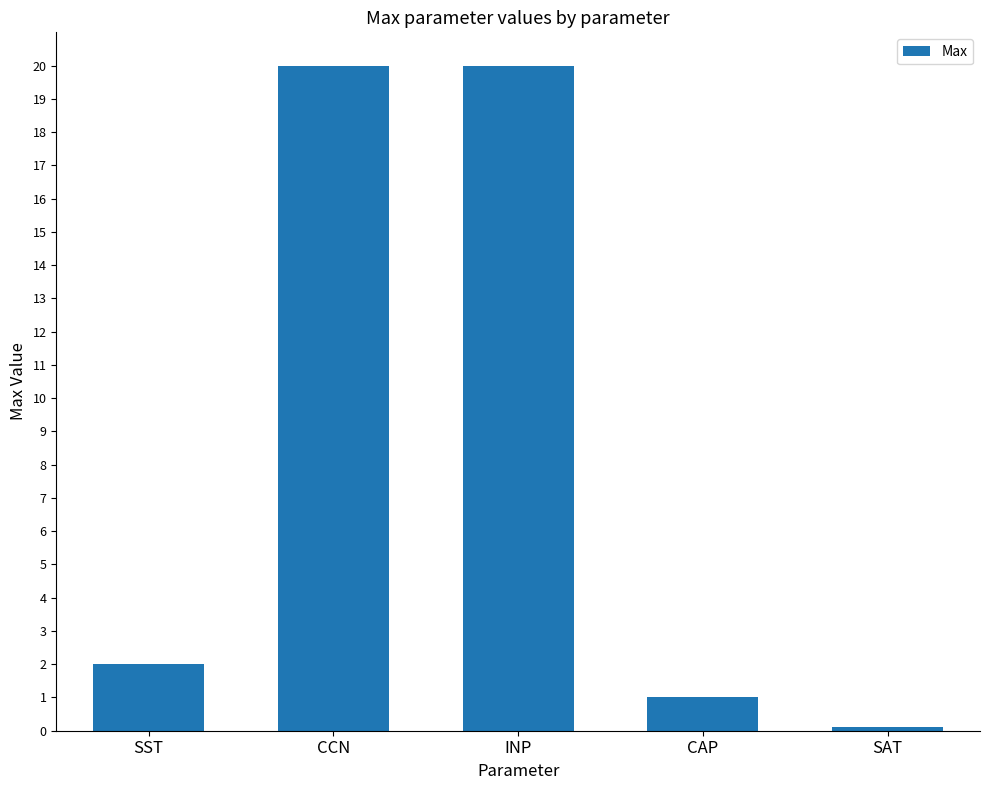

Which category has the lowest value across all series?

SAT